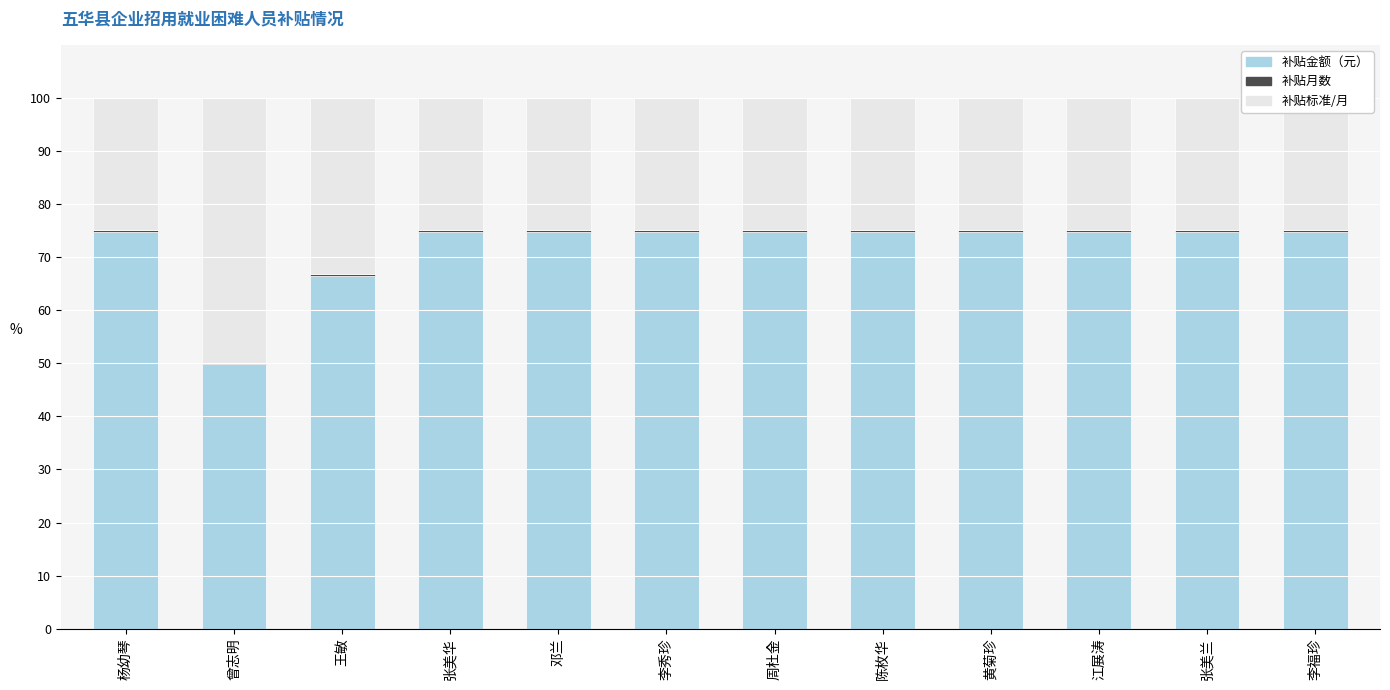

Which series changed the most between 周杜金 and 张美兰?

补贴金额（元）